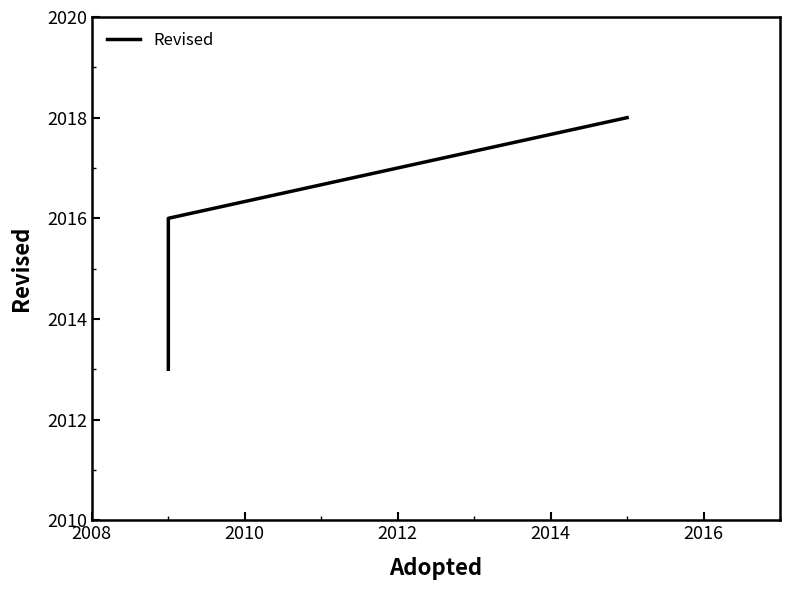

What is the maximum value shown in the chart?

2018